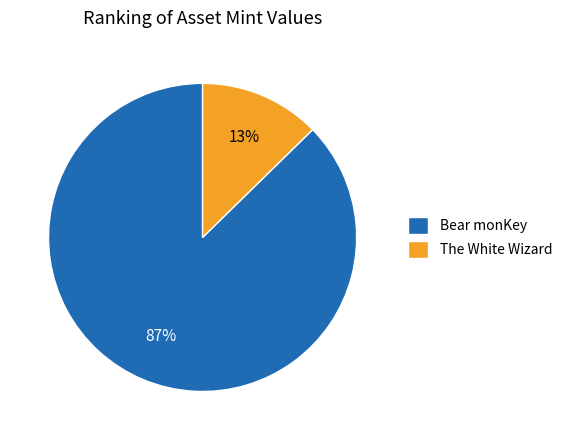

Do Bear monKey and The White Wizard together represent more than half of the pie?

Yes